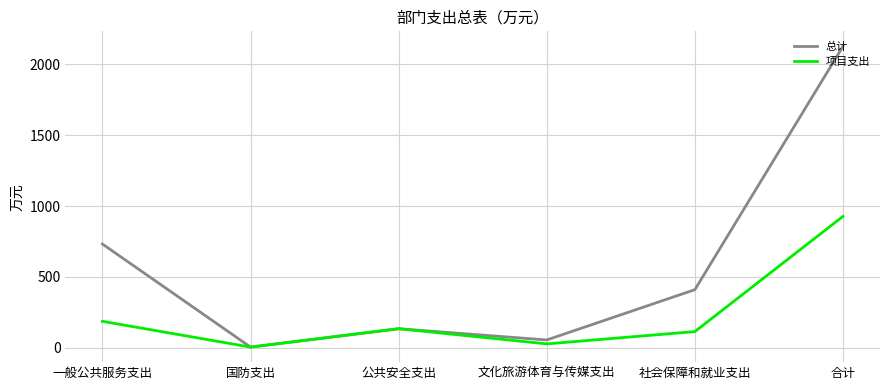

At which category does the chart reach its minimum across all series?

国防支出